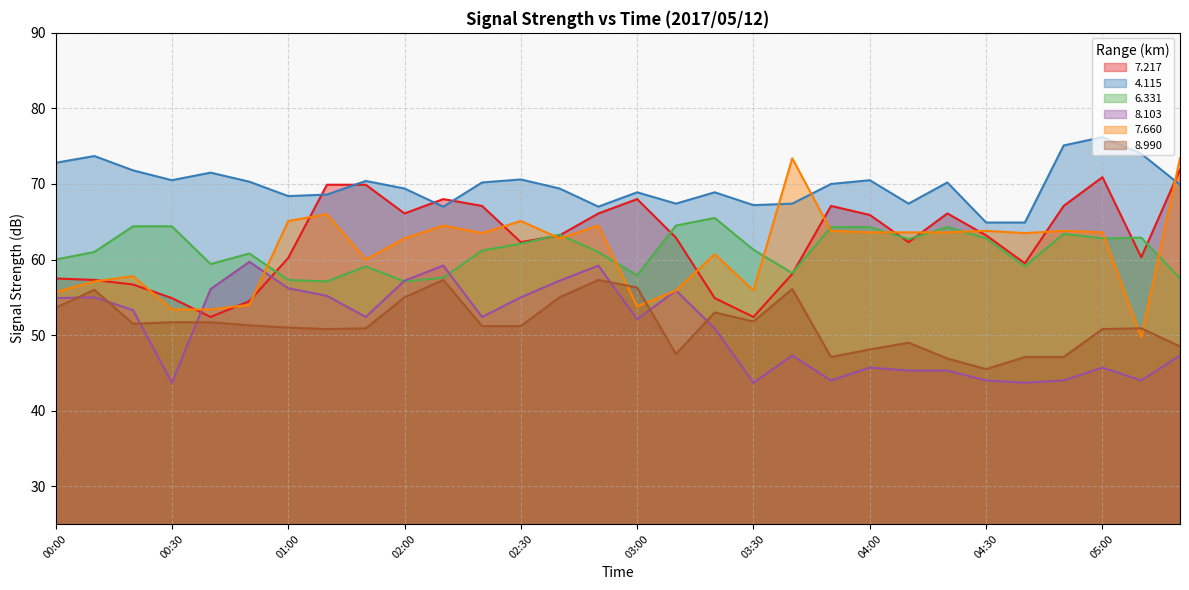

Which series changed the most between 02:40 and 04:10?

  8.103